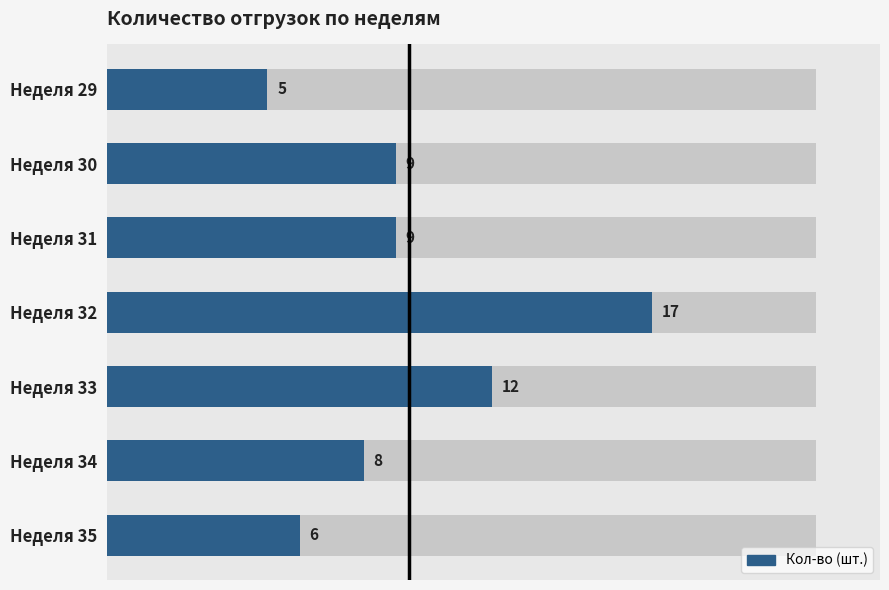

What is the sum of all values?

66